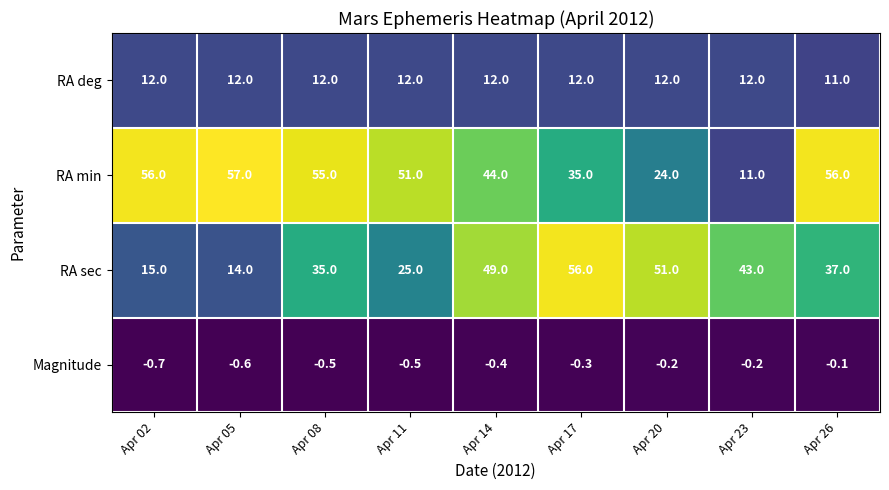

True or false: RA sec has a value of 14.0 at Apr 05.

True